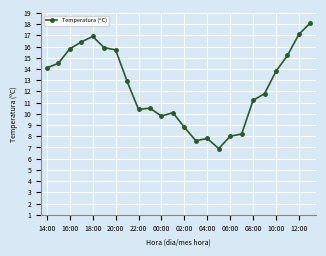

What is the sum of all values?

297.5